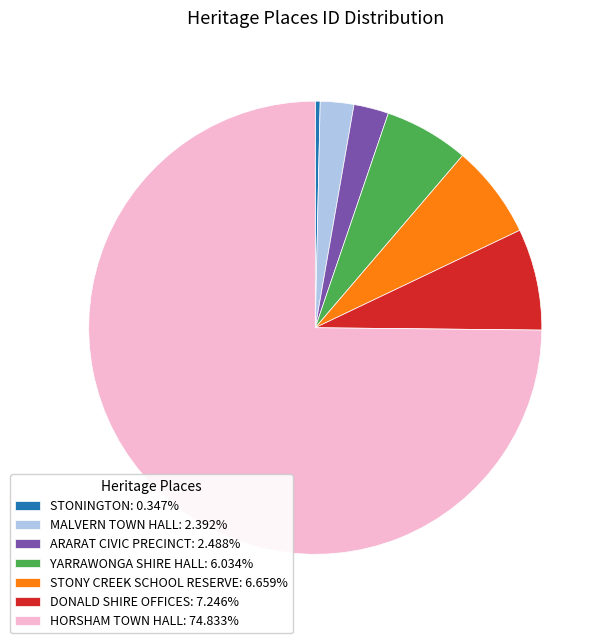

Is DONALD SHIRE OFFICES the majority of the pie?

No